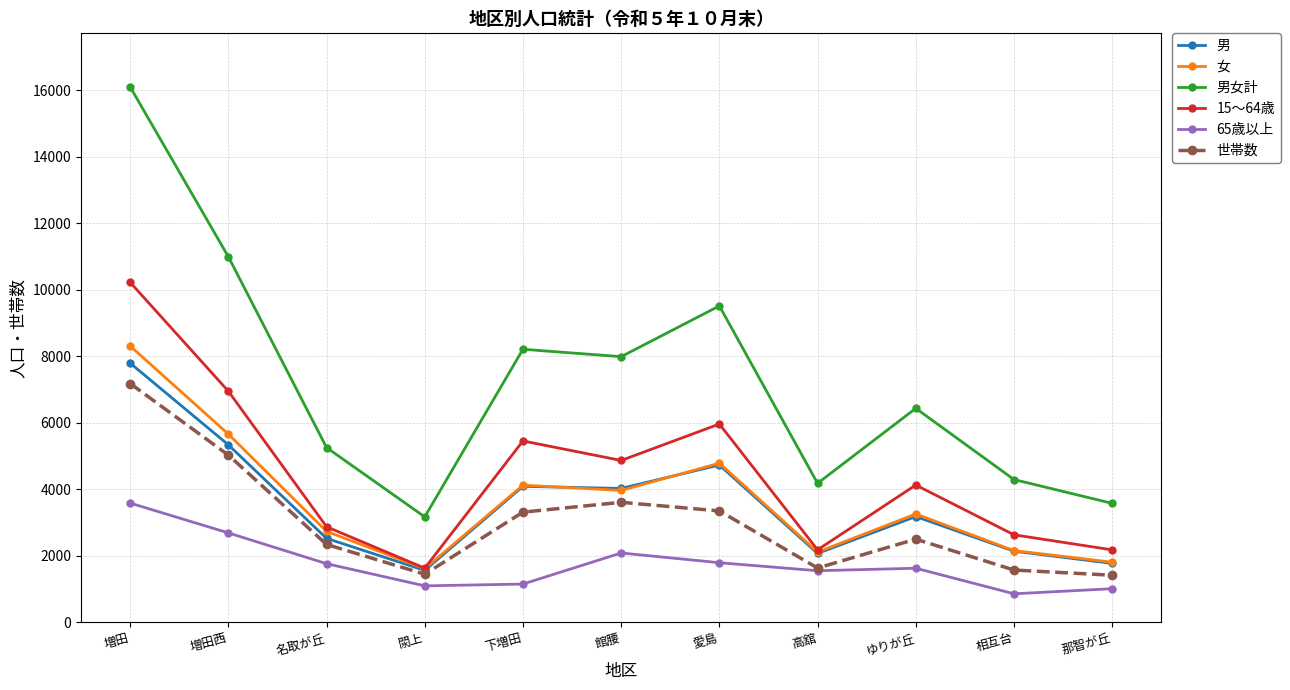

True or false: 世帯数 and 15～64歳 intersect in this chart.

False